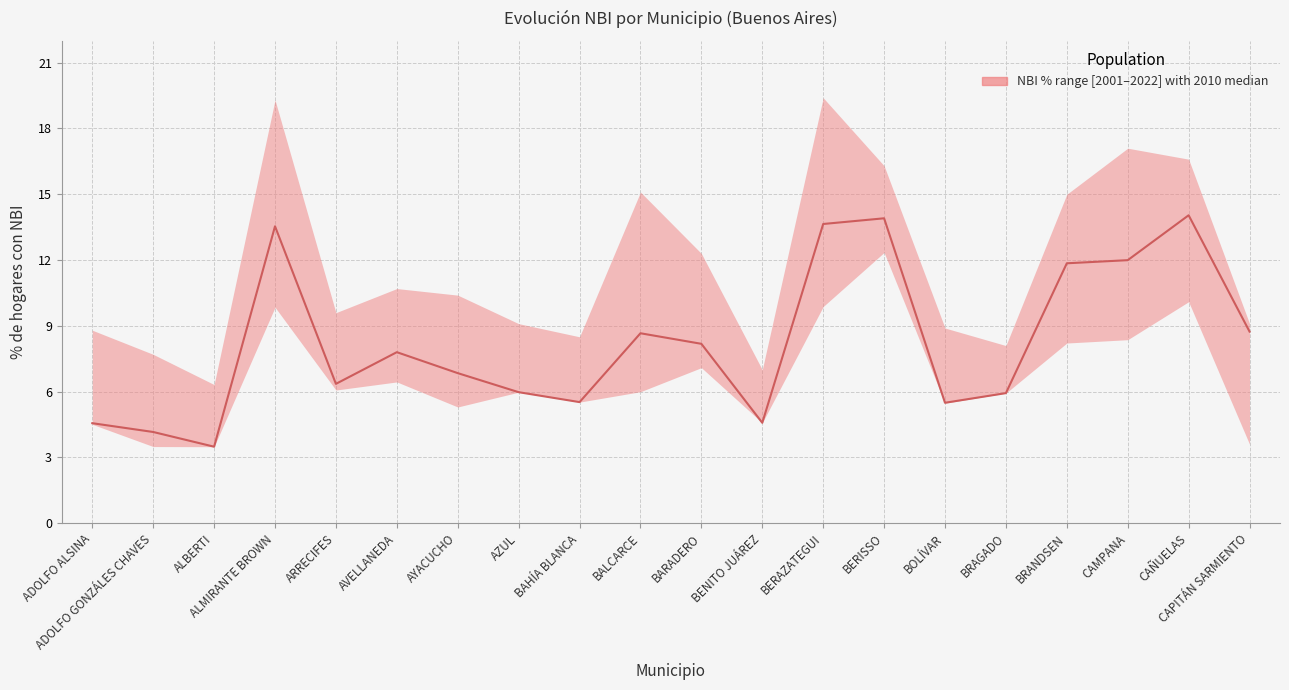

How many points are lower than both their immediate neighbors (excluding endpoints)?

5